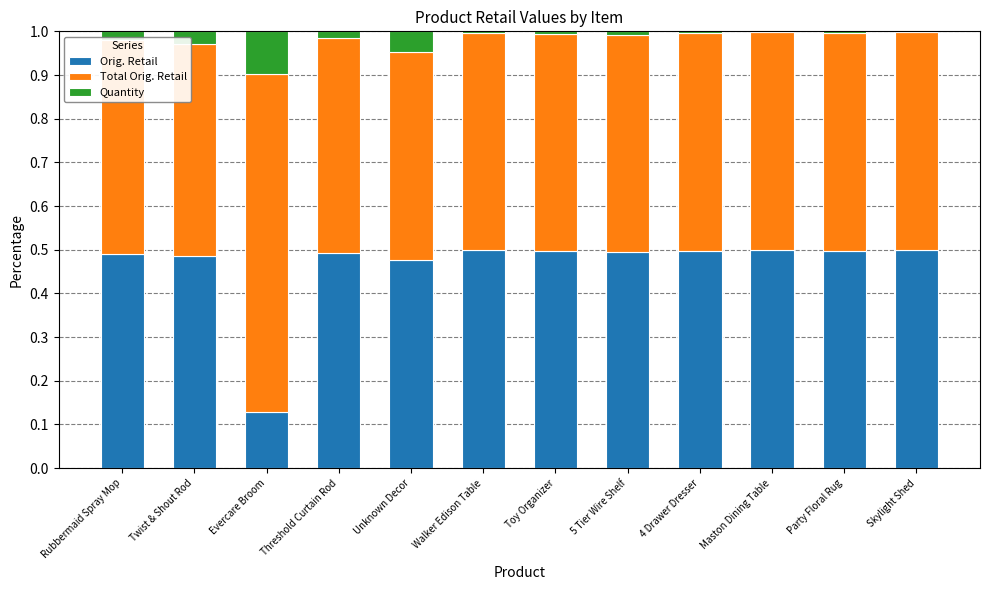

At which label is Orig. Retail closest to 0?

Evercare Broom